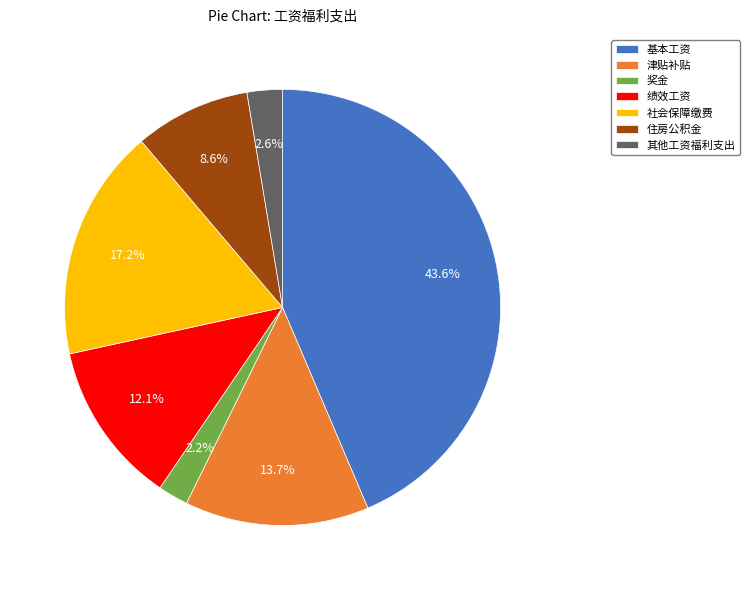

Count the number of slices in the pie.

7